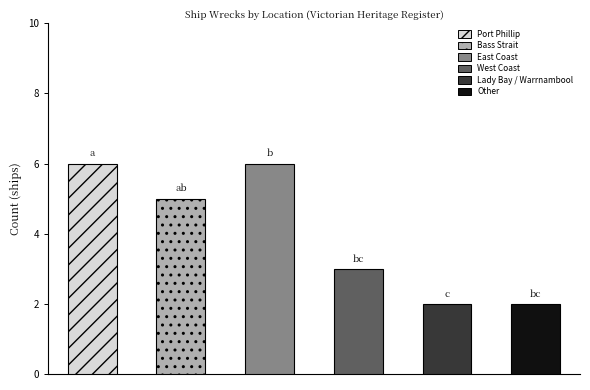

Does the chart contain stacked bars?

No